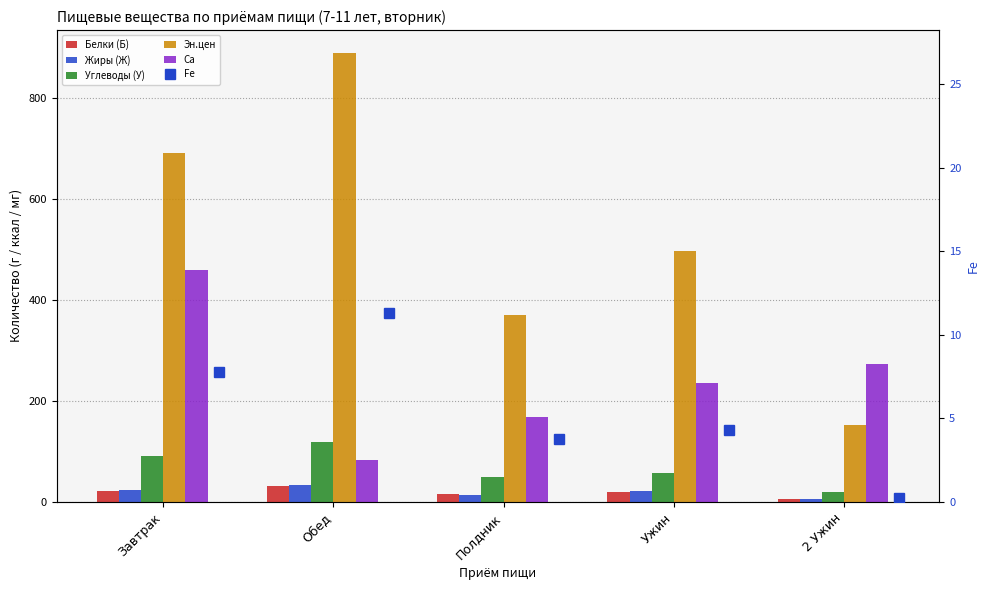

What is the sum of all Эн.цен values?

2598.4